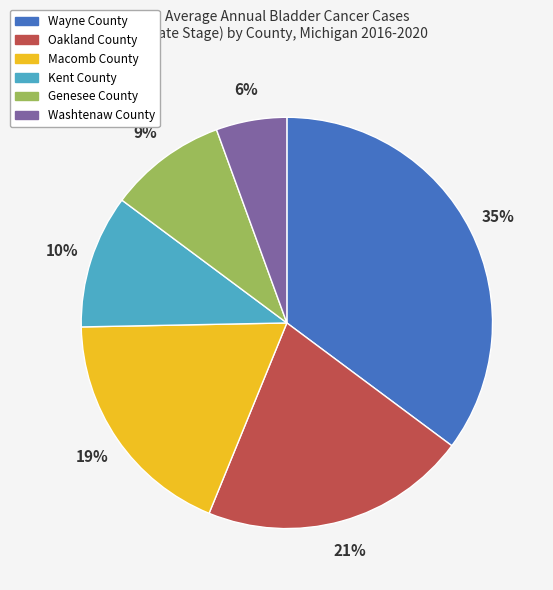

To the nearest percent, what portion does Oakland County represent?

21%